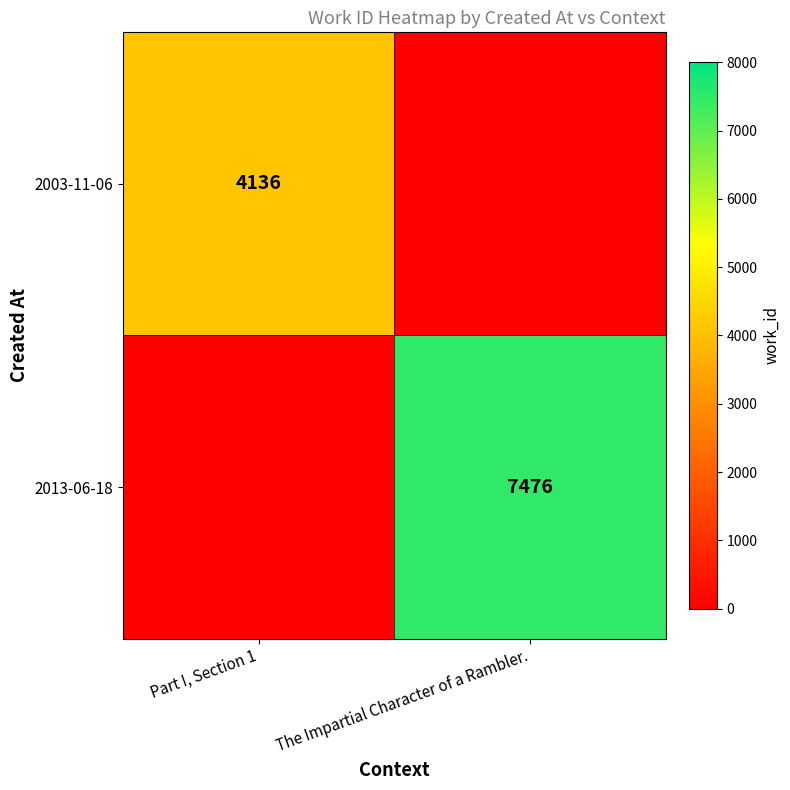

True or false: 2003-11-06 has a value of 2432 at Part I, Section 1.

False